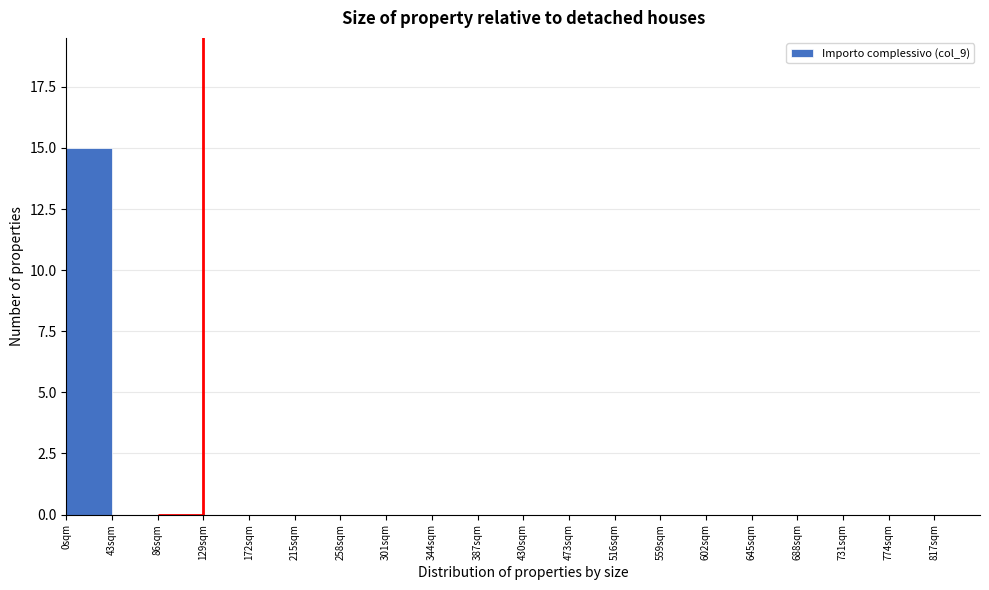

Reading left to right, transcribe this chart: for each bar, give the range it covers on the x-axis and its height. Neither the bar edges nor the heights are printed on the chart, so give them approximately, as read against the axes.

0 to 43: 15
43 to 86: 0
86 to 129: 0
129 to 172: 0
172 to 215: 0
215 to 258: 0
258 to 301: 0
301 to 344: 0
344 to 387: 0
387 to 430: 0
430 to 473: 0
473 to 516: 0
516 to 559: 0
559 to 602: 0
602 to 645: 0
645 to 688: 0
688 to 731: 0
731 to 774: 0
774 to 817: 0
817 to 860: 0